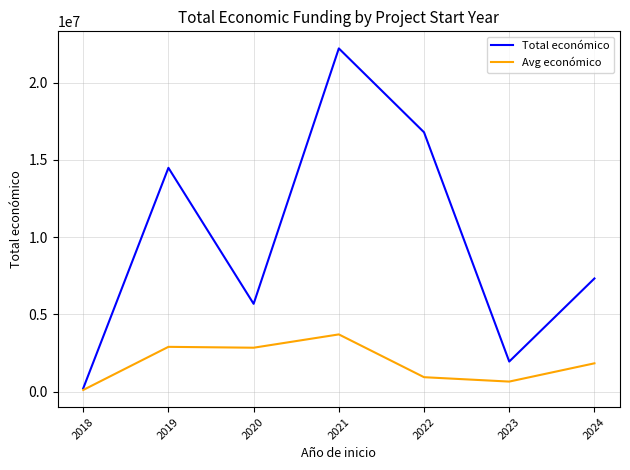

What is the total value across all series at 2018?

314331.0